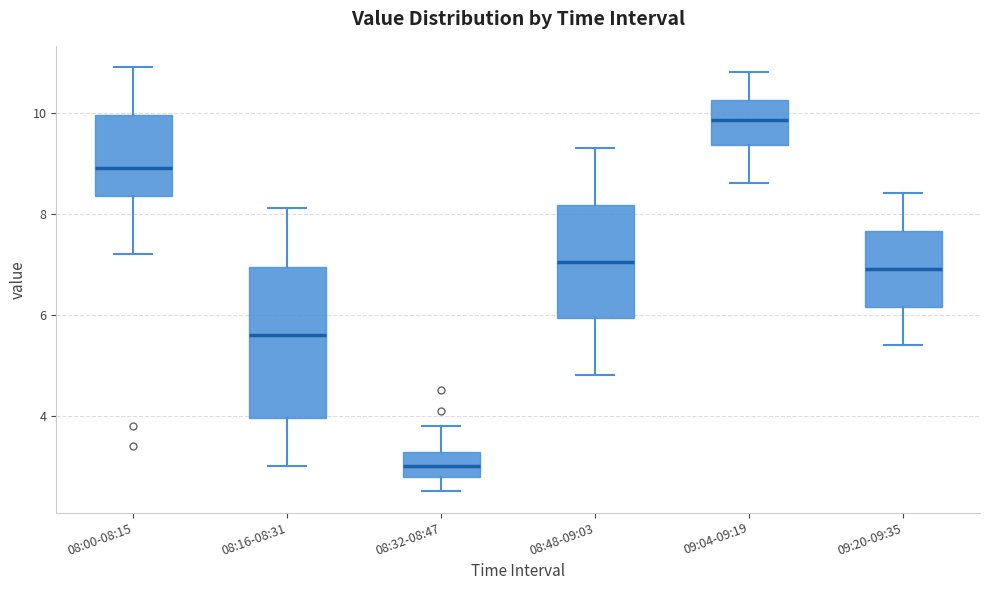

Reading left to right, read every box against the y-axis: the position of its median line, the range the box covers, and the ends of its whiskers. The values are not printed on the chart, so give them approximately, as read against the axis.

08:00-08:15: median 9.0, box 8.4 to 10.0, whiskers 7.2 to 11.0
08:16-08:31: median 5.6, box 4.0 to 7.0, whiskers 3.0 to 8.2
08:32-08:47: median 3.0, box 2.8 to 3.2, whiskers 2.6 to 3.8
08:48-09:03: median 7.0, box 6.0 to 8.2, whiskers 4.8 to 9.4
09:04-09:19: median 9.8, box 9.4 to 10.2, whiskers 8.6 to 10.8
09:20-09:35: median 7.0, box 6.2 to 7.6, whiskers 5.4 to 8.4